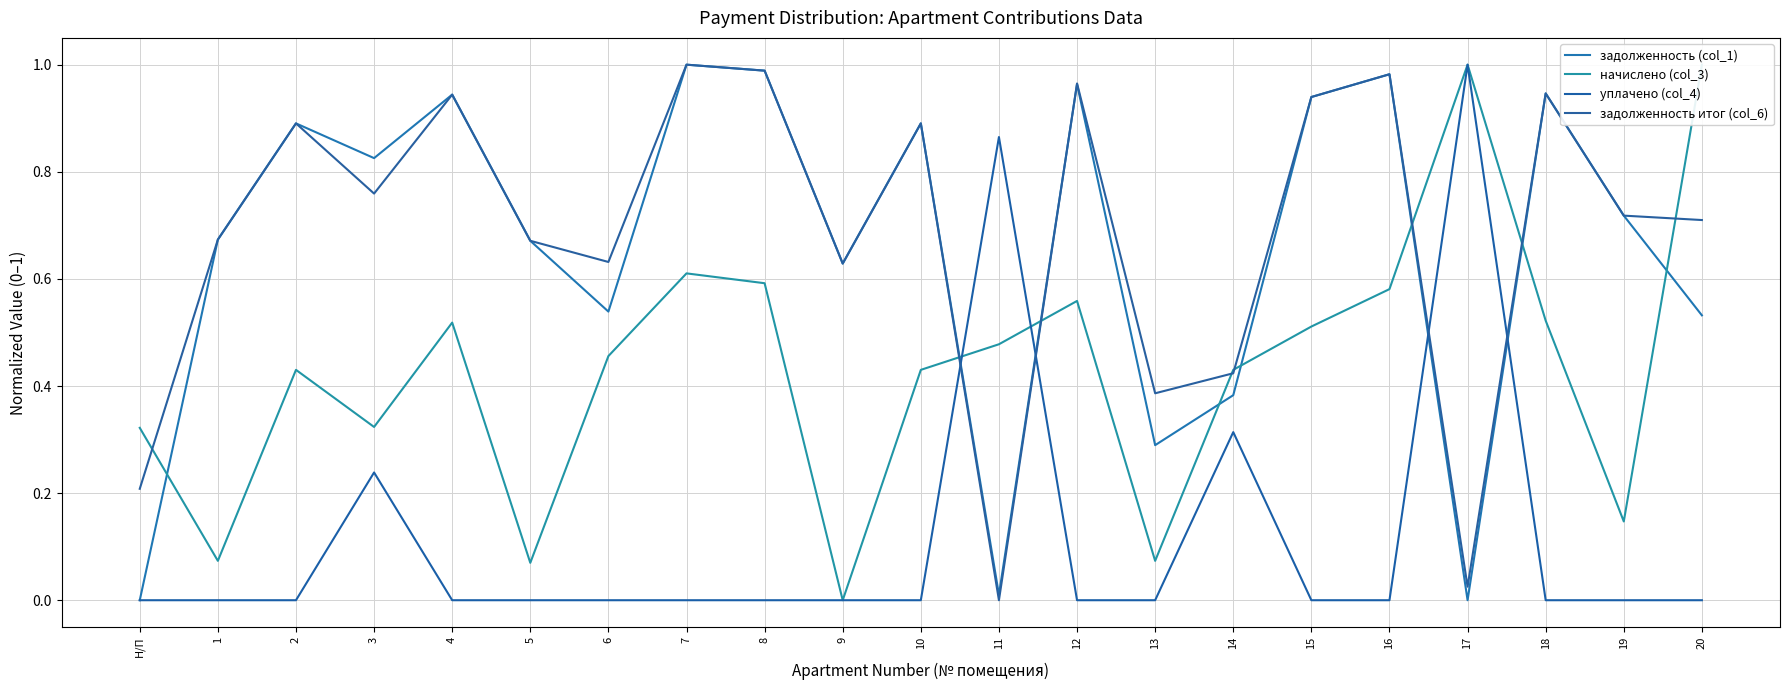

What are all the series names shown in the legend?

задолженность (col_1), начислено (col_3), уплачено (col_4), задолженность итог (col_6)